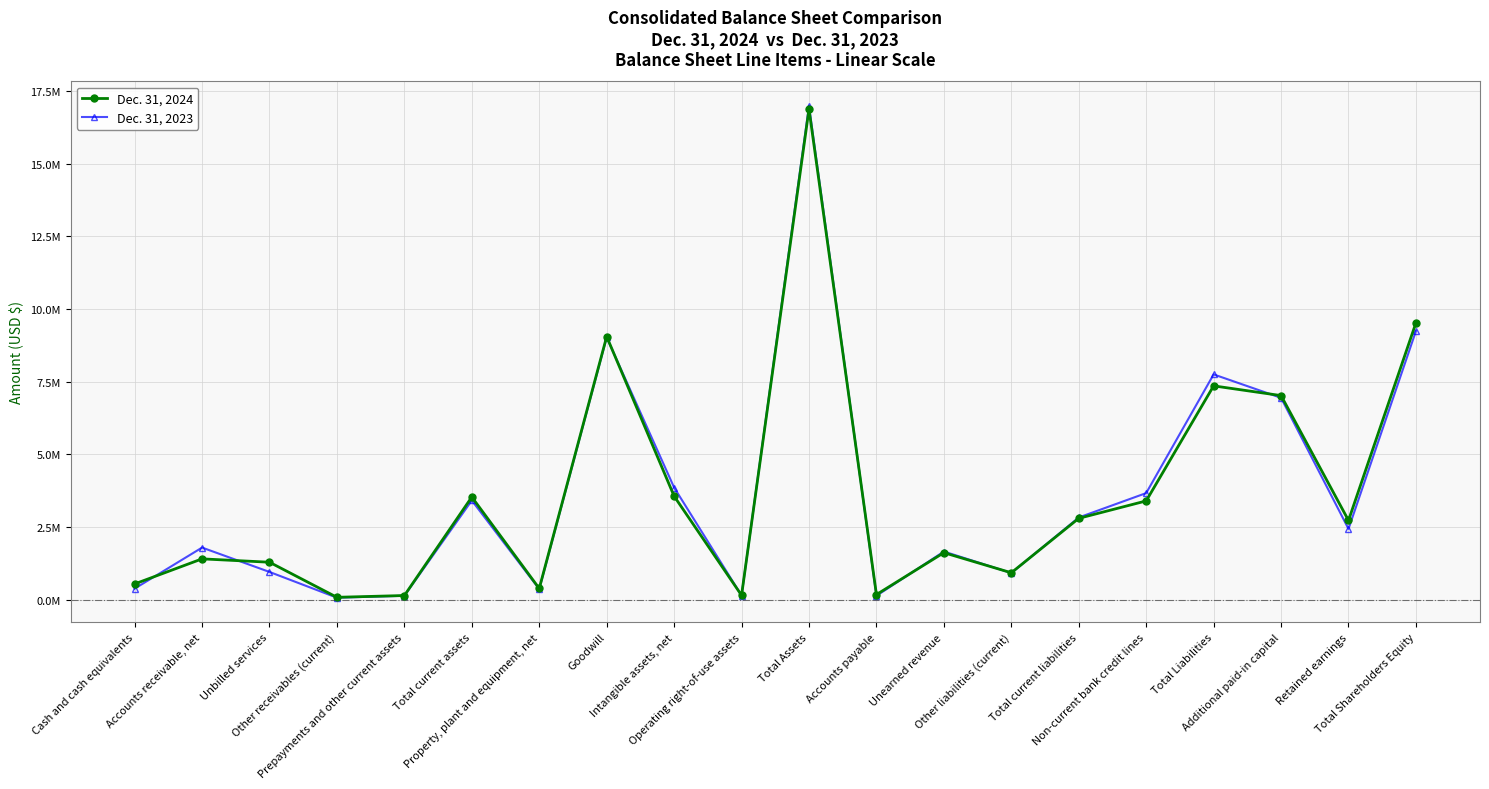

Reading right to left, extract all data points from this chart.

Dec. 31, 2024: 9522999	2724807	7020231	7354679	3396398	2796406	923603	1614758	173025	16877678	147602	3559792	9051410	382879	3530493	140435	79487	1286274	1401989	538785
Dec. 31, 2023: 9240743	2433719	6942669	7749120	3665439	2825608	915399	1654507	131584	16989863	140333	3855865	9022075	361184	3411470	132105	65797	951936	1790322	378102